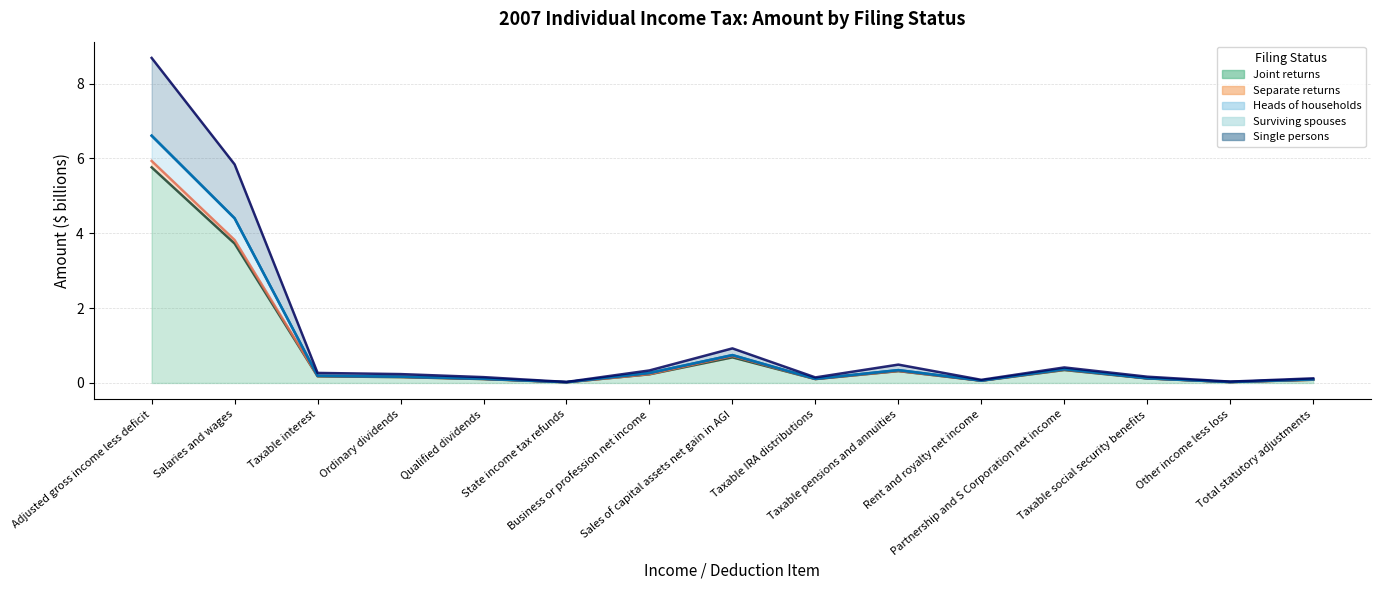

What position from the right is Adjusted gross income less deficit?

15